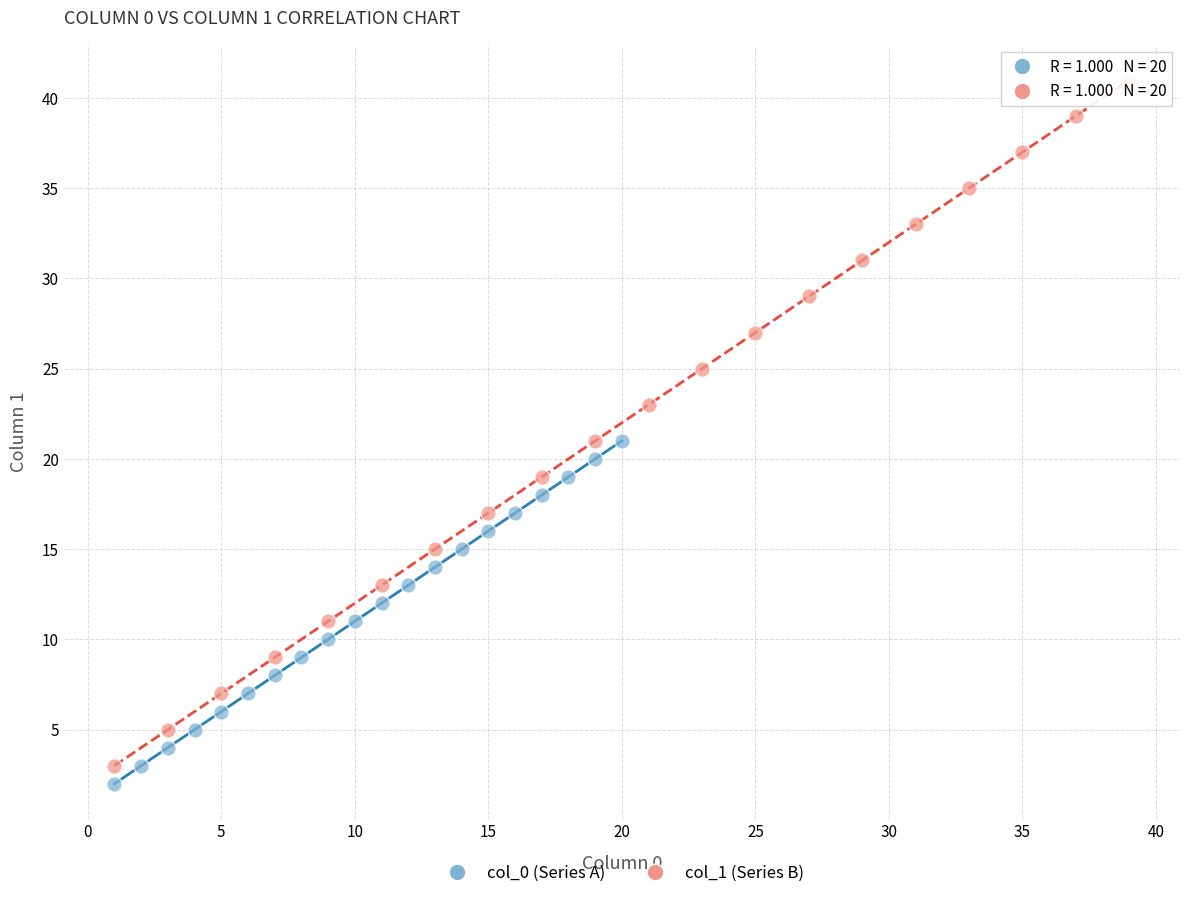

Which series contains the highest Y value?

col_1 (Series B)